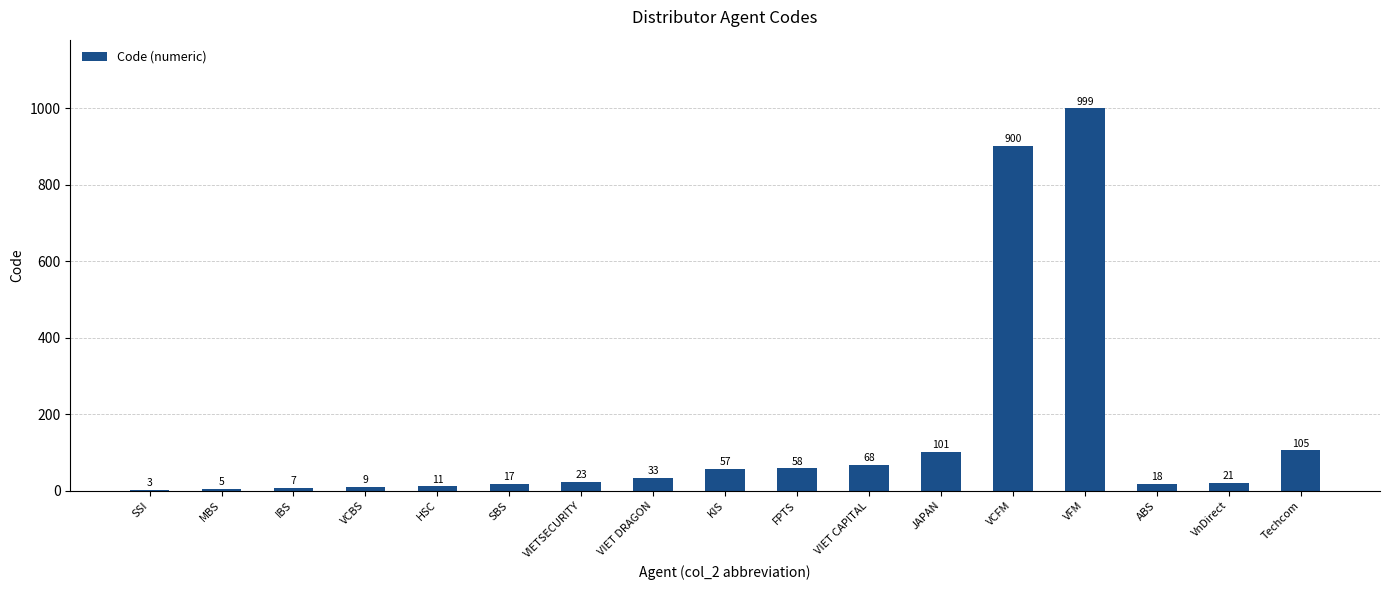

What is the sum of all values?

2435